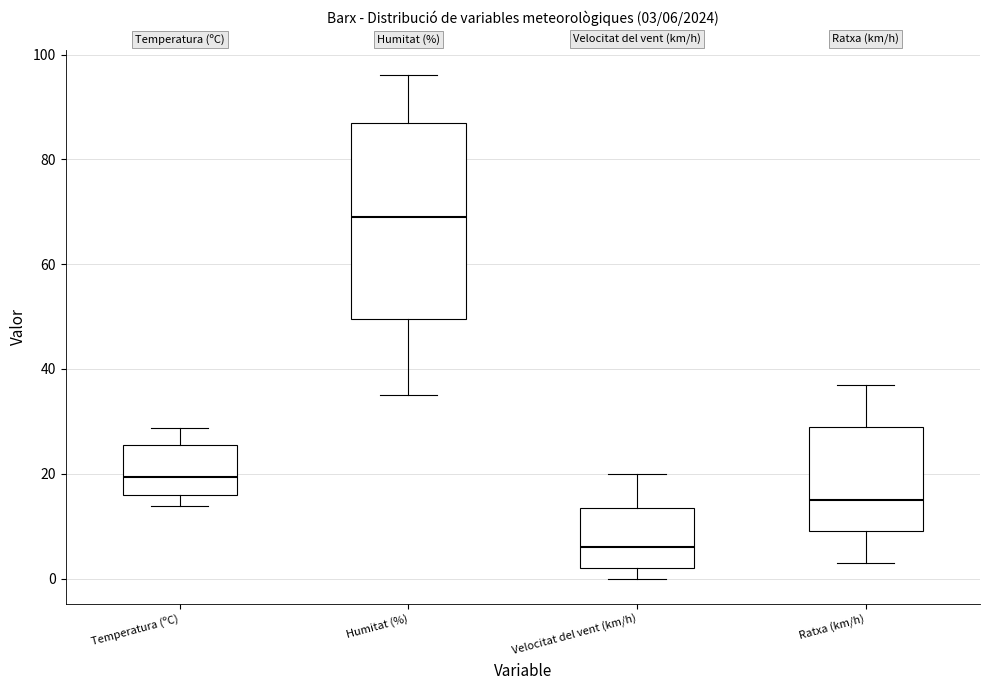

Which box has the highest median line?

Humitat (%)